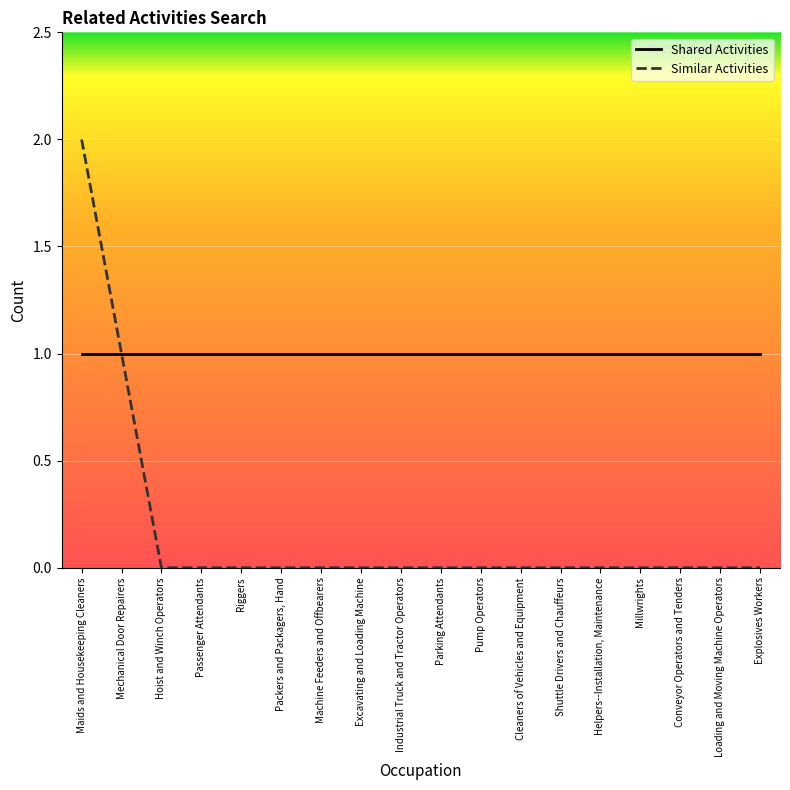

Which series has the largest total across all categories?

Shared Activities